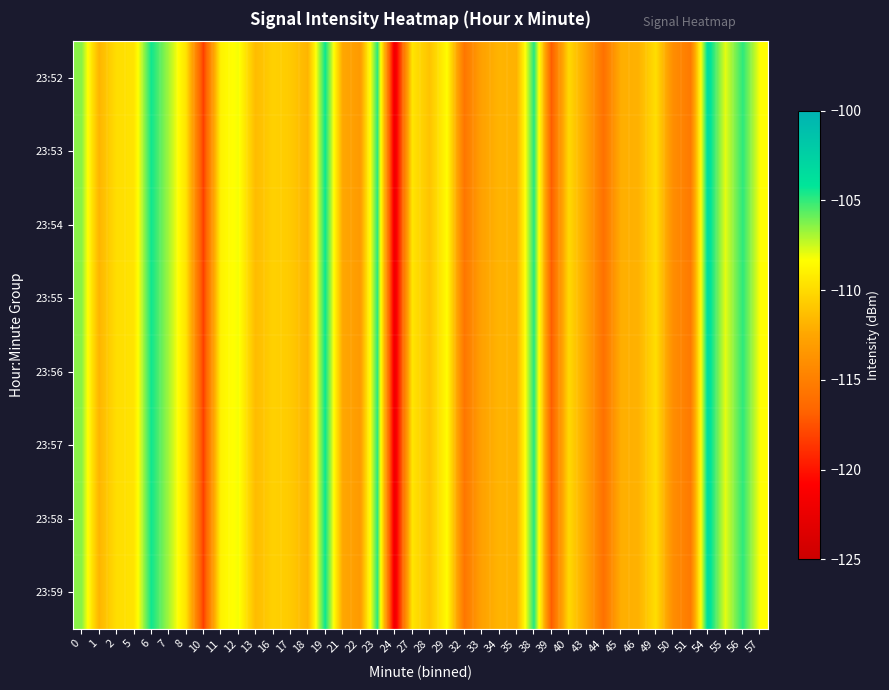

What is the greatest value displayed?

-103.5